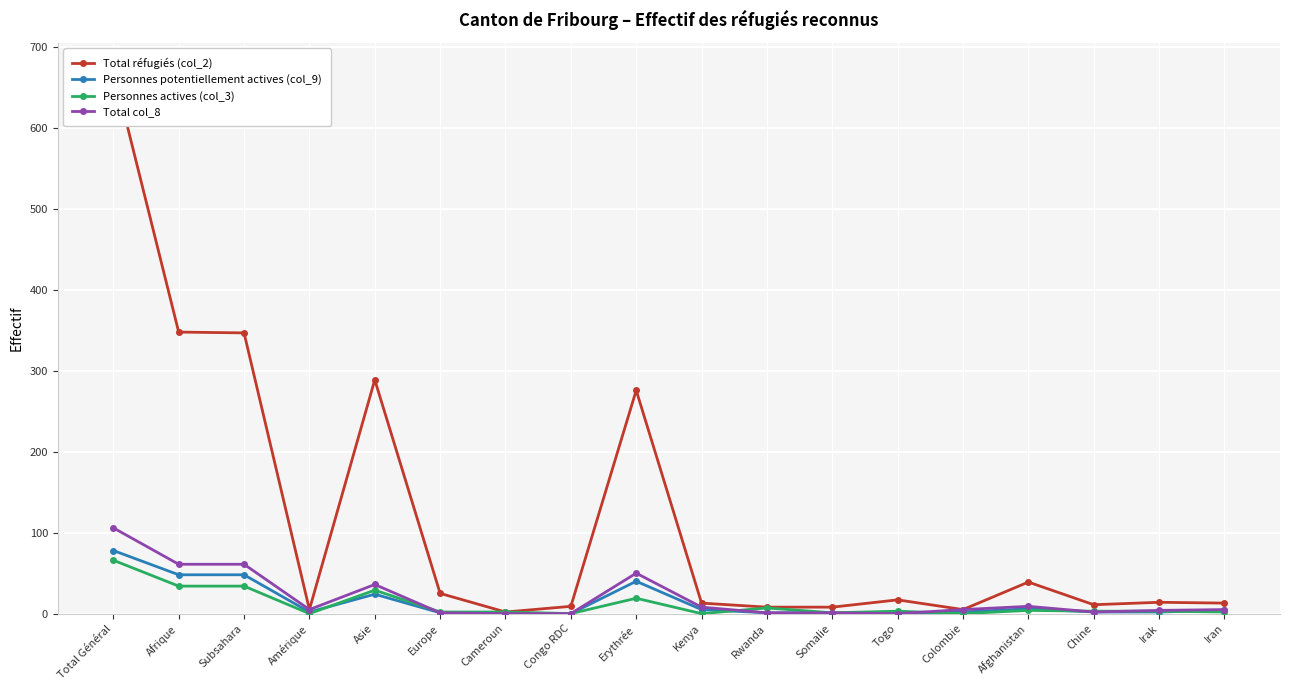

Is it true that Personnes actives (col_3) equals 0 at Colombie?

True